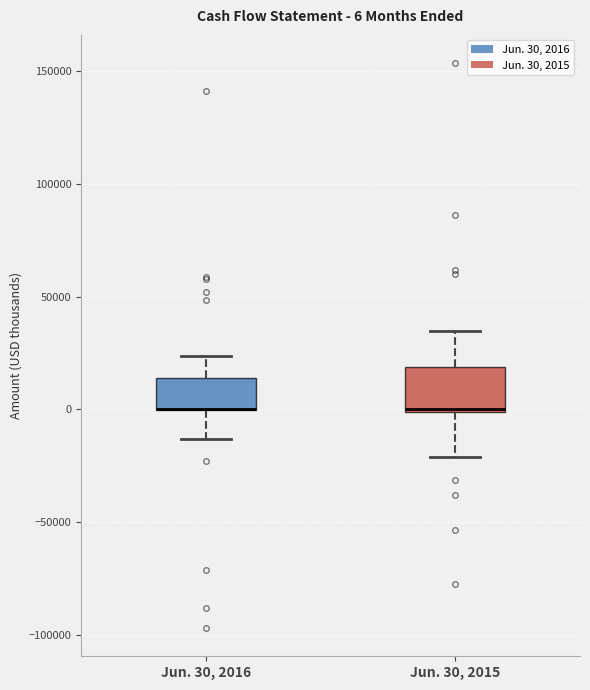

Comparing the boxes themselves (not the whiskers), which one is the tallest?

Jun. 30, 2015